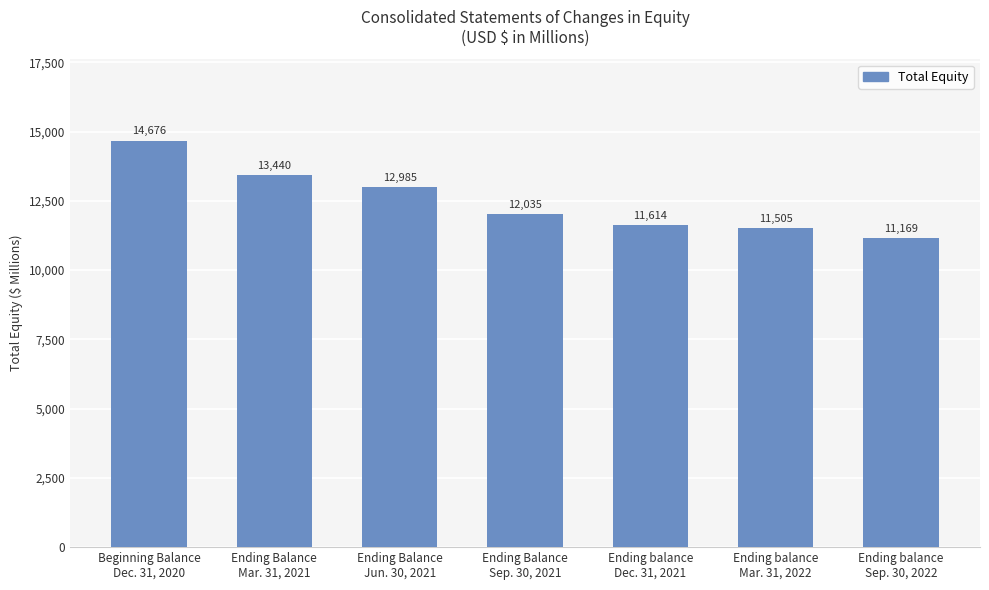

Which has a higher value, Ending balance
Sep. 30, 2022 or Ending Balance
Jun. 30, 2021?

Ending Balance
Jun. 30, 2021